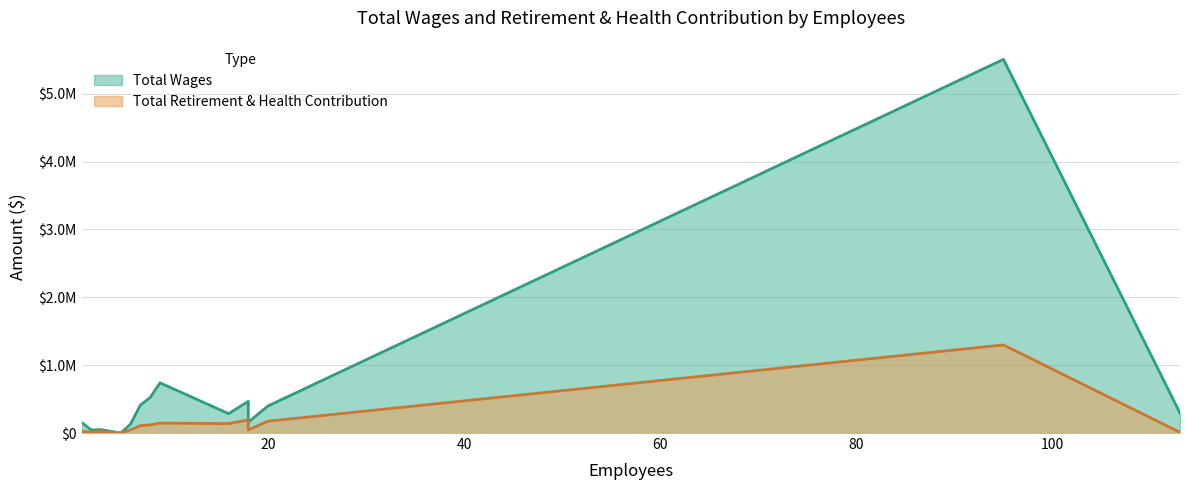

The Total Retirement & Health Contribution series shows 9036 at 113. True or false?

False